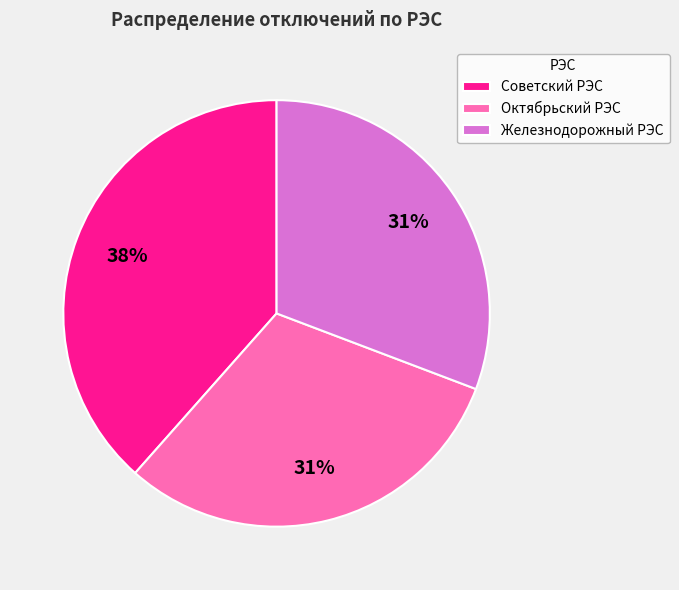

What is the largest slice in the pie chart?

Советский РЭС